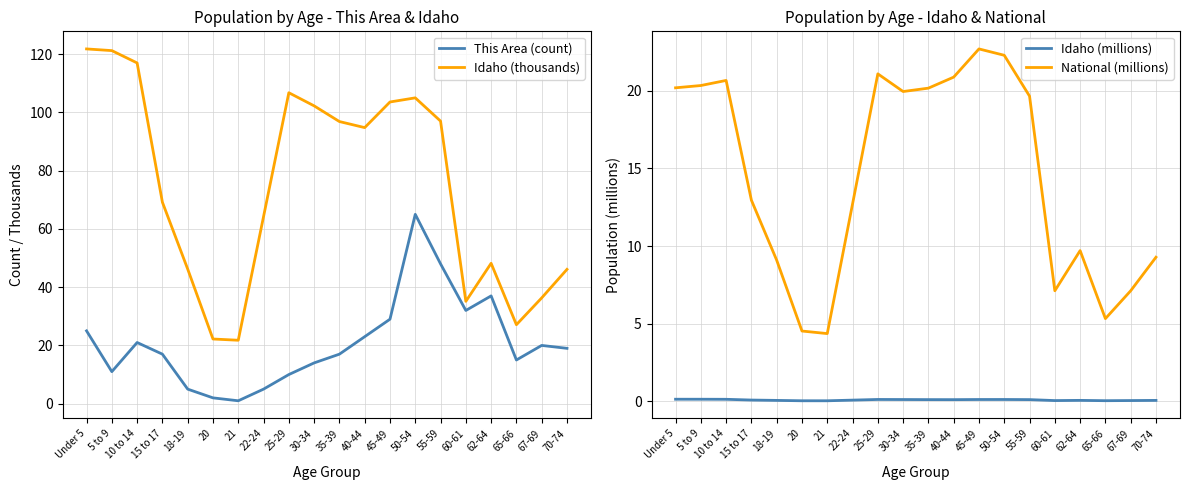

What is the sum of the This Area (count) values at 50-54 and Under 5?

90.0